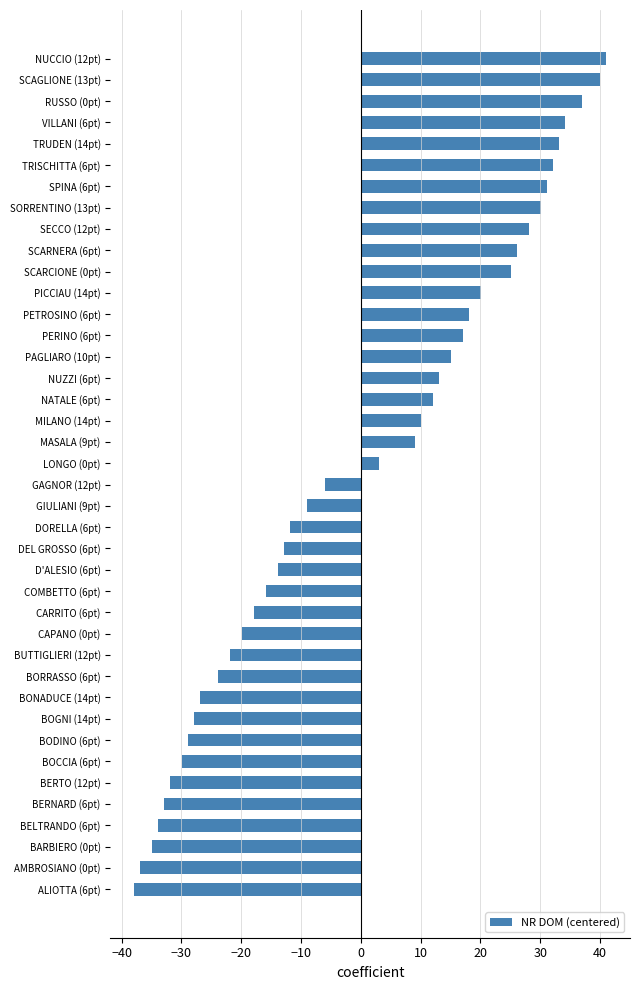

Where is the data nearest to the value 1?

LONGO (0pt)